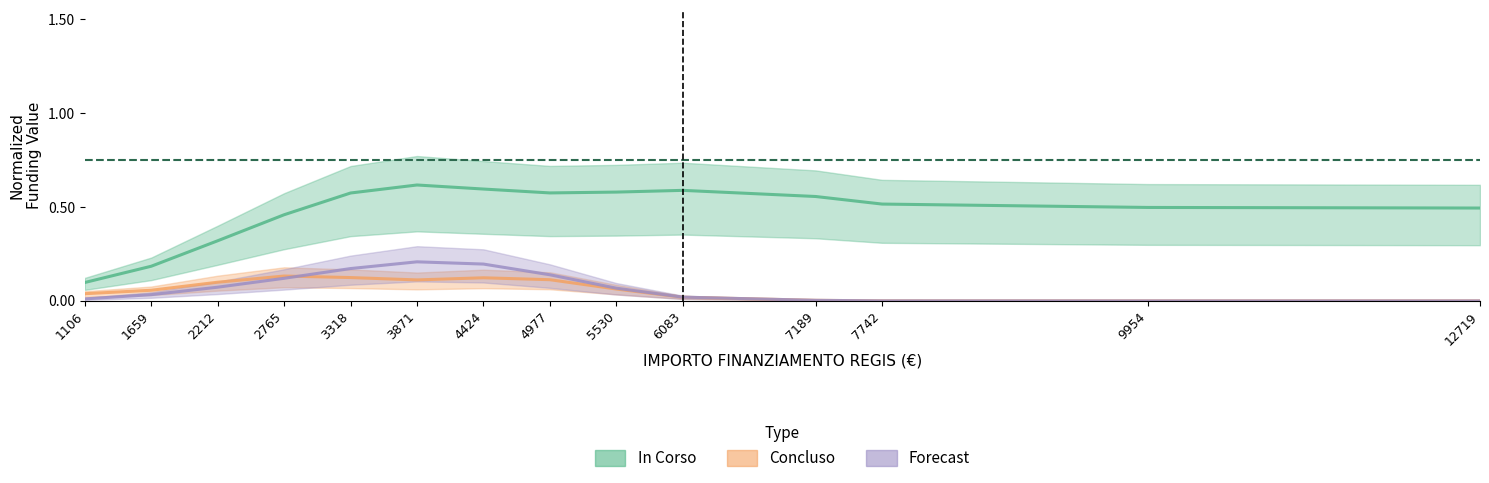

Which category has the highest value across all series?

3871